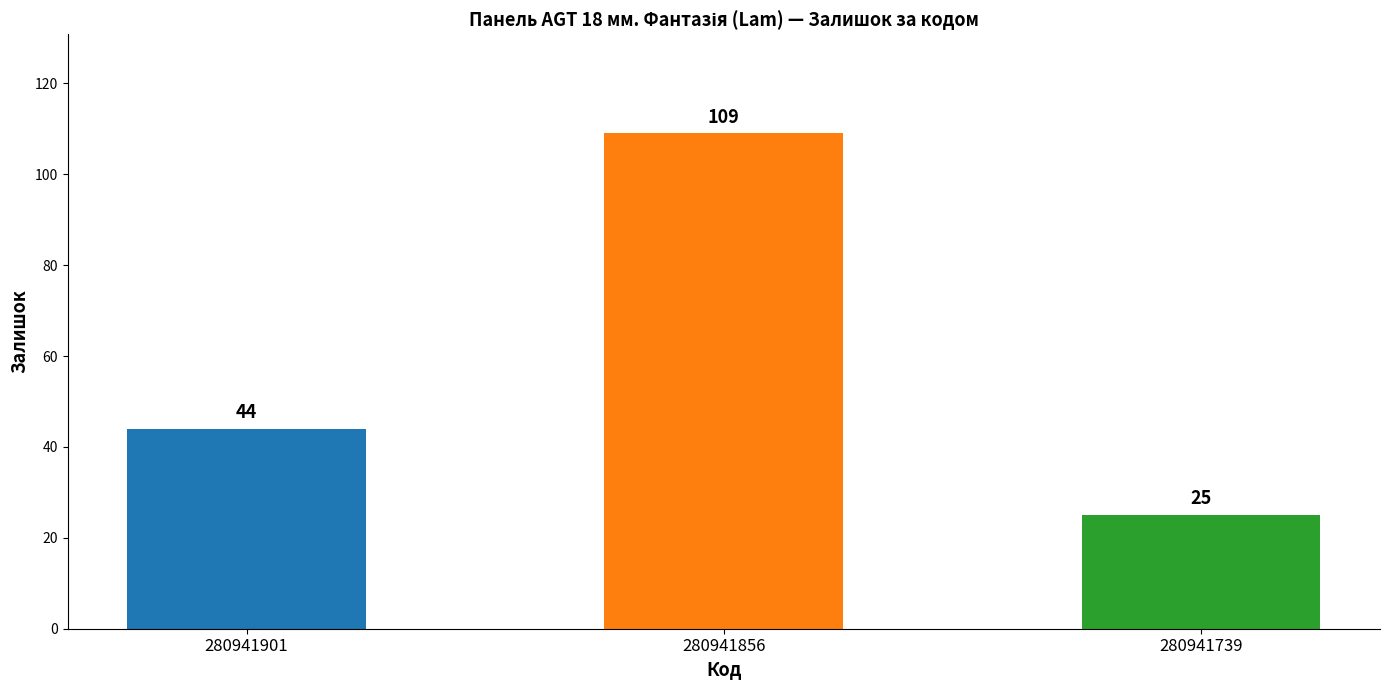

What is the change in value from 280941901 to 280941739?

-19